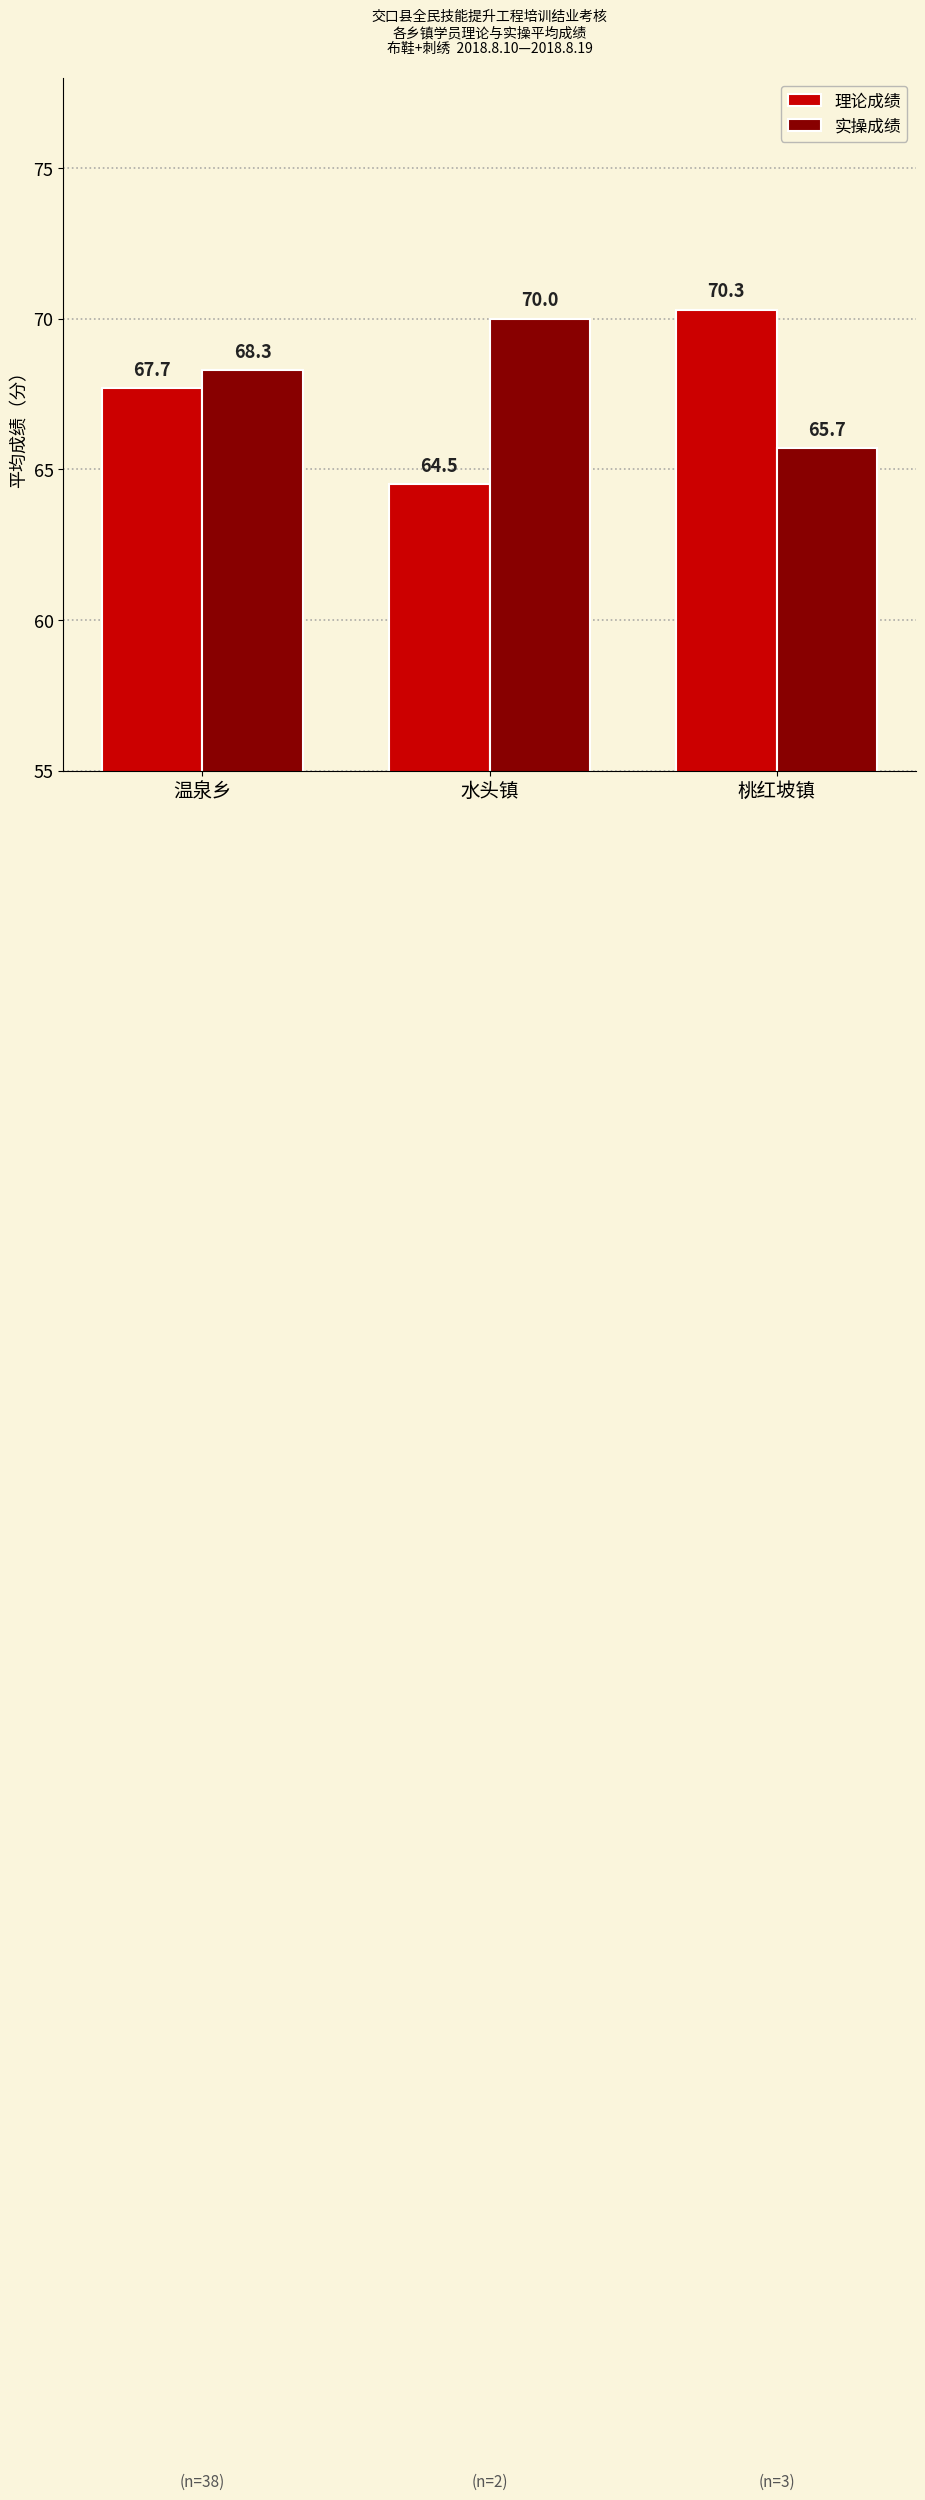

Reading left to right, what are all the values shown in this chart?

理论成绩: 温泉乡=67.7	水头镇=64.5	桃红坡镇=70.3
实操成绩: 温泉乡=68.3	水头镇=70.0	桃红坡镇=65.7